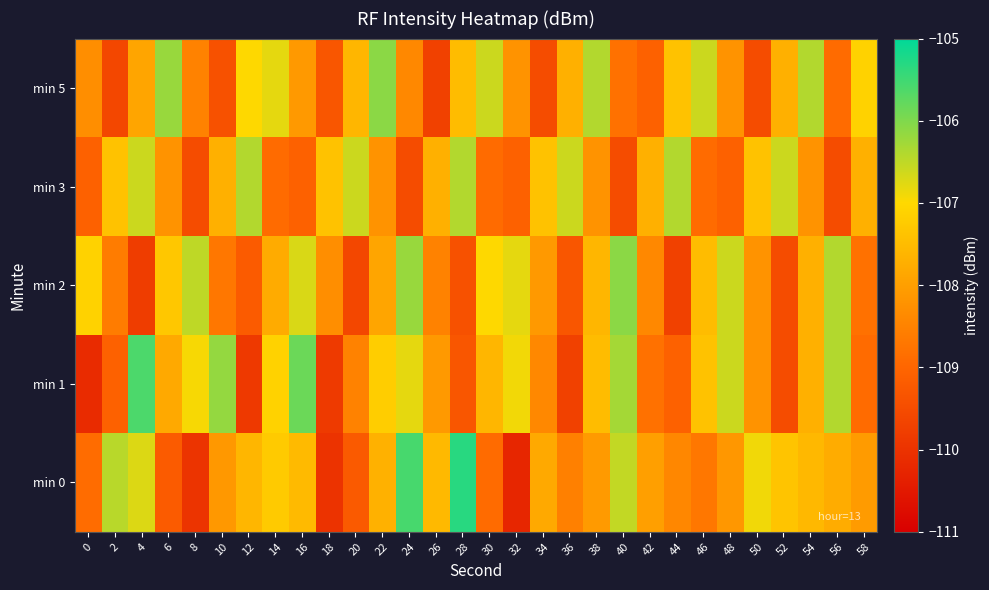

What is the difference between the highest and lowest values at 50?

2.6